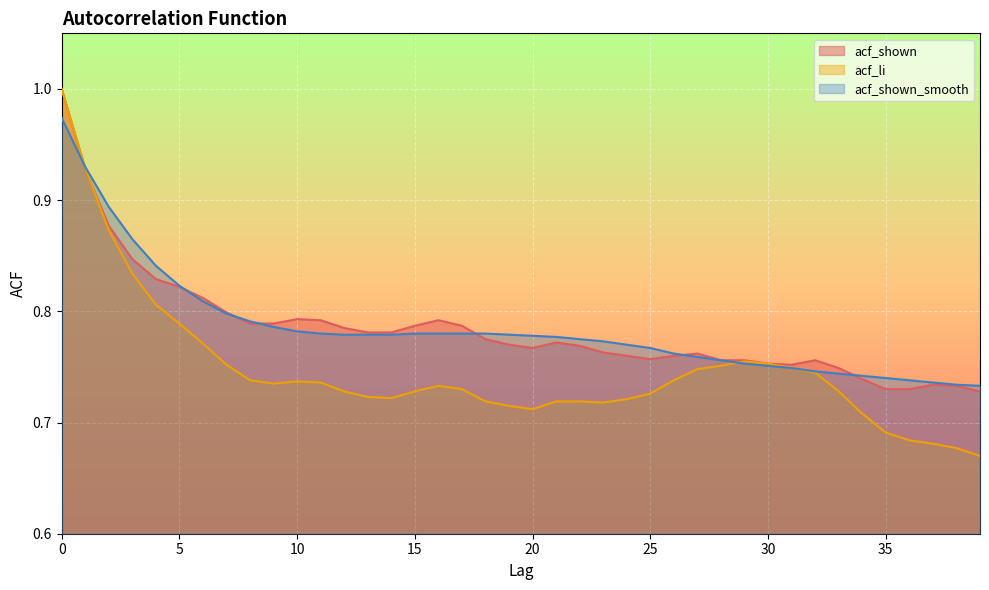

At how many categories does at least one series exceed 0?

40